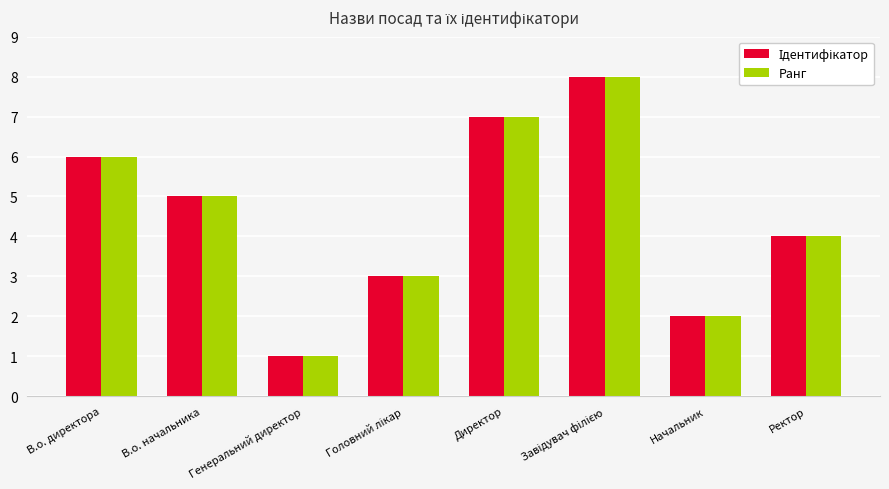

True or false: Ранг has a value of 3 at Ректор.

False